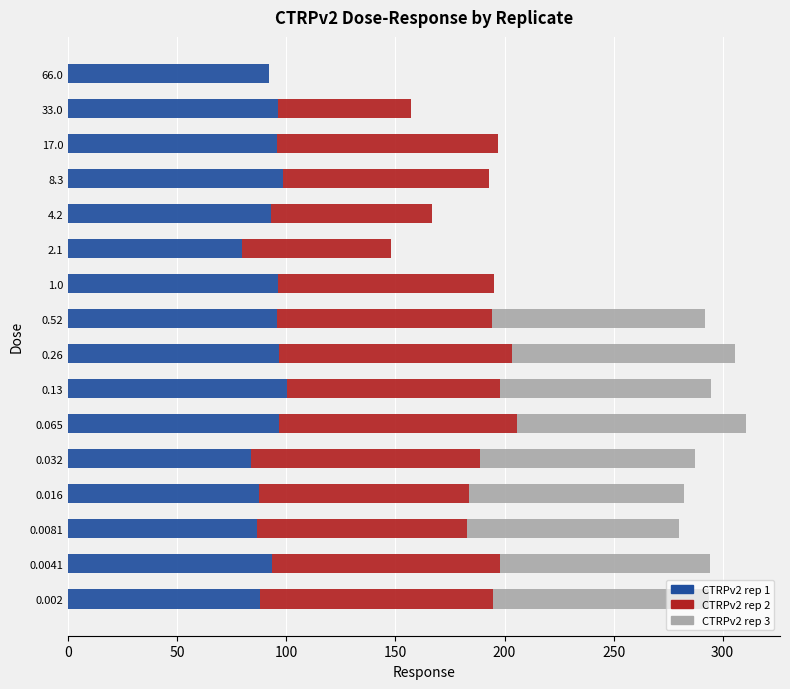

What is the maximum value for CTRPv2 rep 1?

100.3